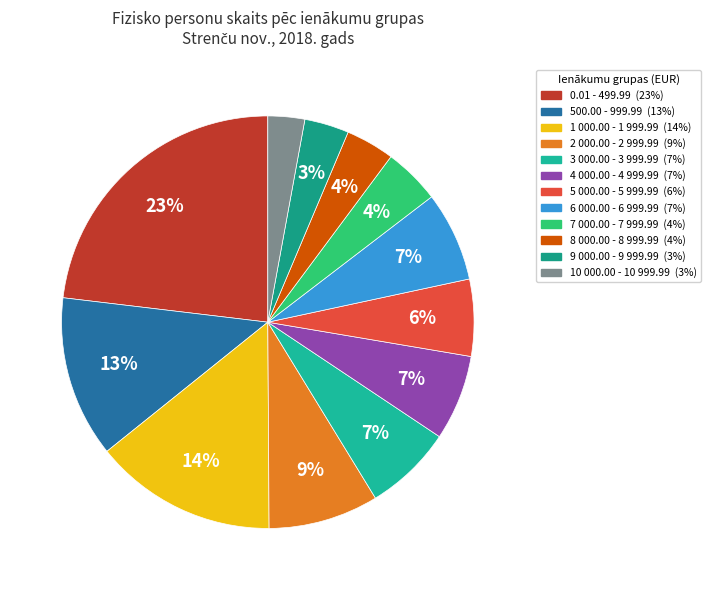

Is it true that 0.01 - 499.99 is 23% of the pie?

True